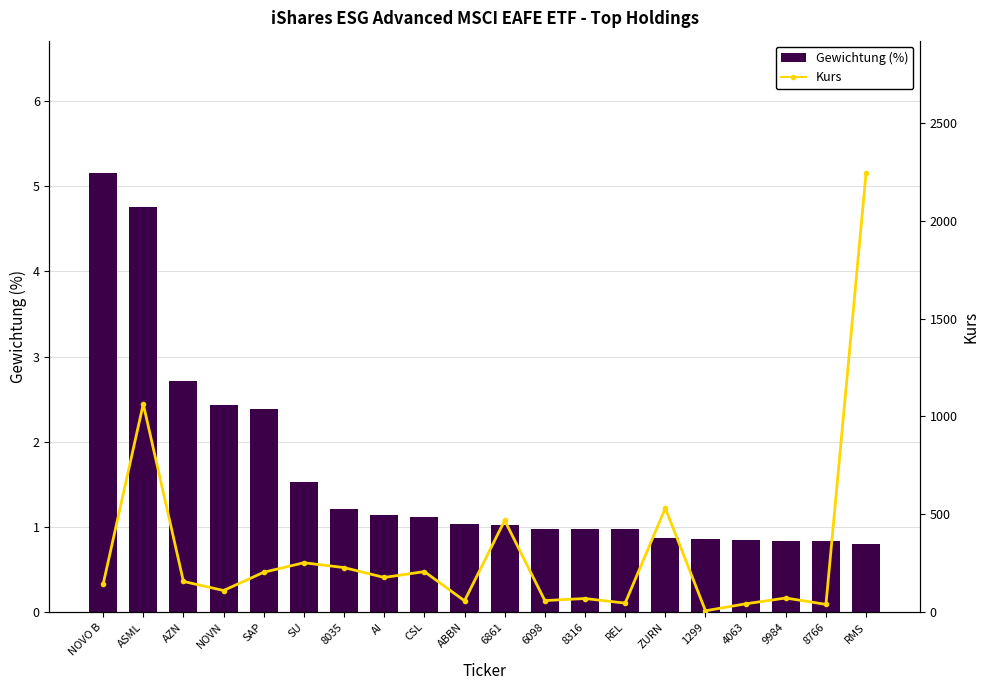

Rank the series at 8316 from highest to lowest value.

Kurs, Gewichtung (%)